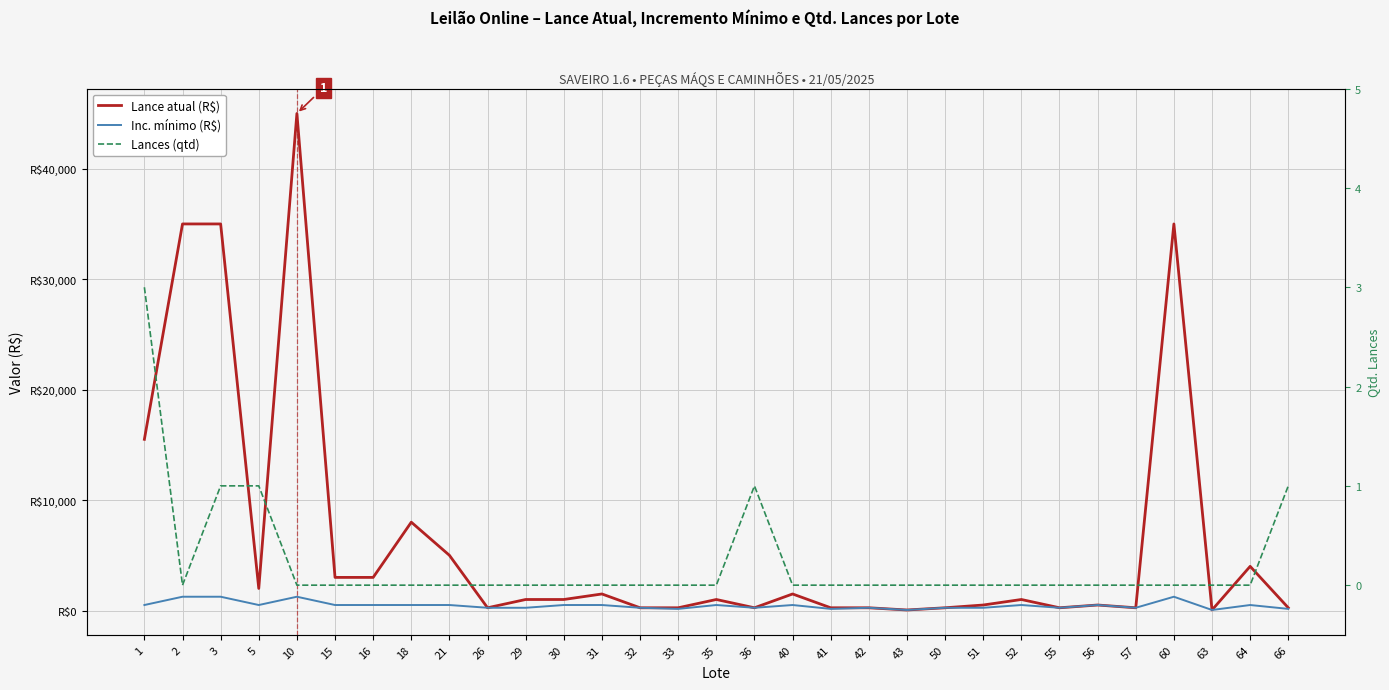

In Lances (qtd), how many points are higher than both neighbors (excluding endpoints)?

1